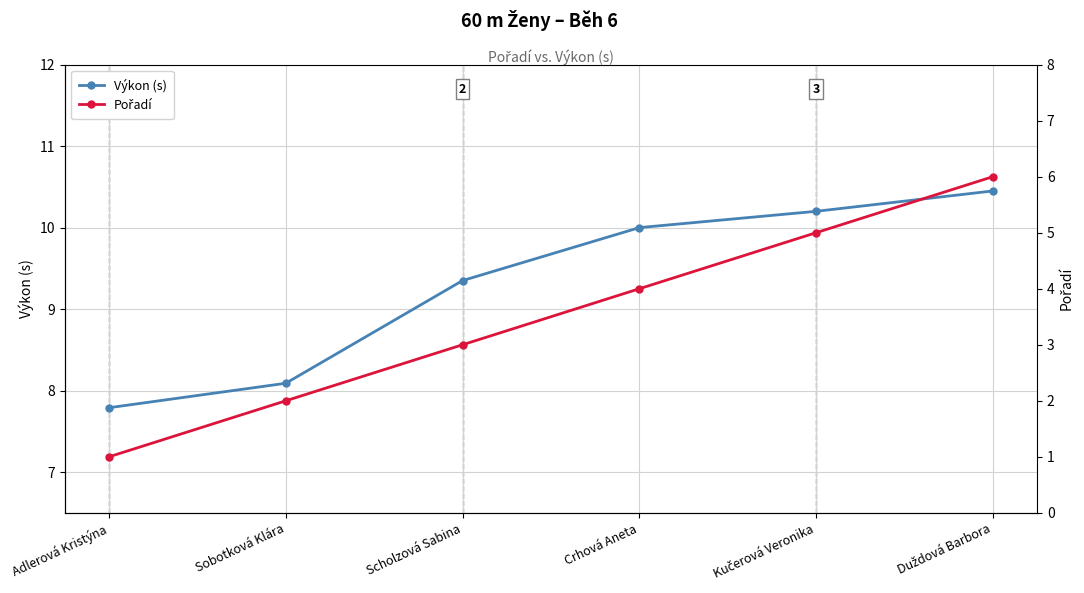

Which series changed the most between Sobotková Klára and Duždová Barbora?

Pořadí